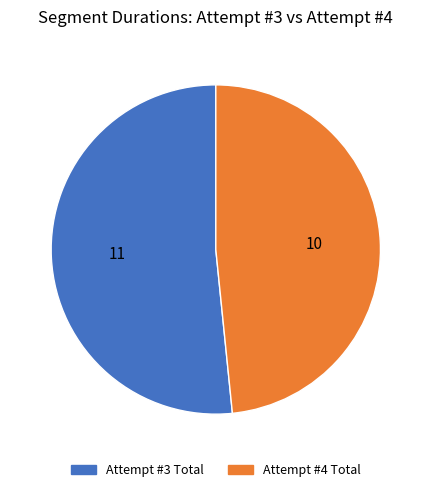

How many slices are in this pie chart?

2